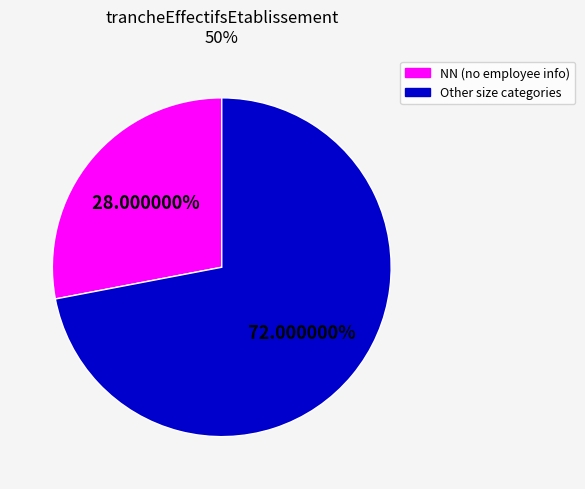

To the nearest percent, what is the average slice percentage?

50%